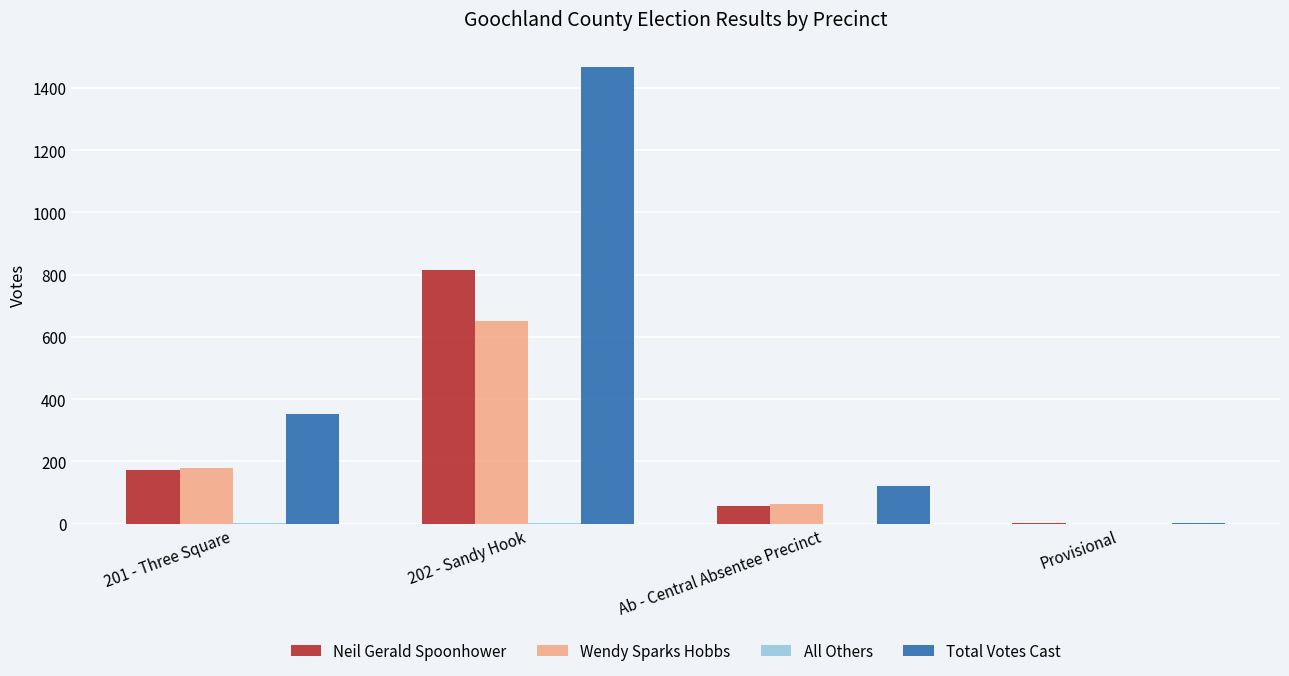

How many groups of bars are there?

4